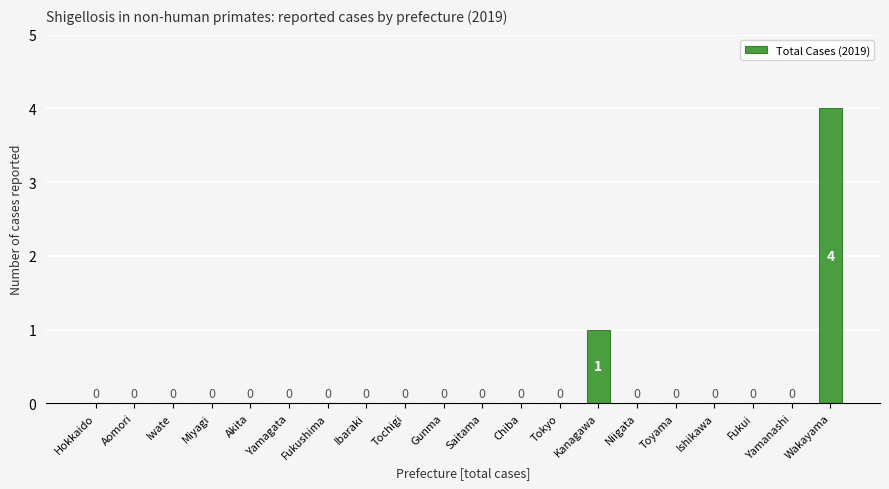

The value at Miyagi is -2. True or false?

False